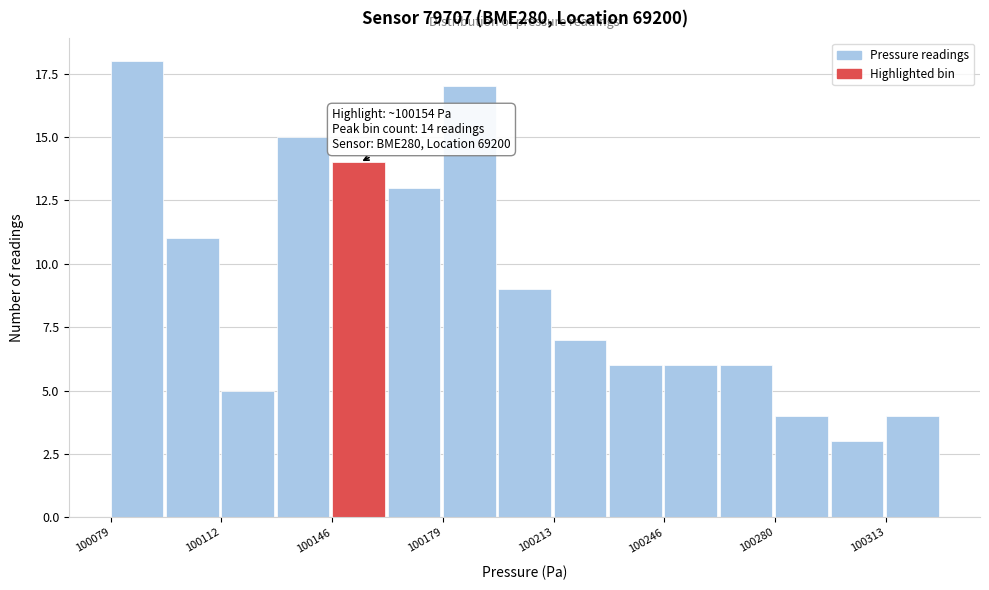

Around what value on the x-axis is the tallest bar? Give the approximate position of its centre, as read against the axis.

100085